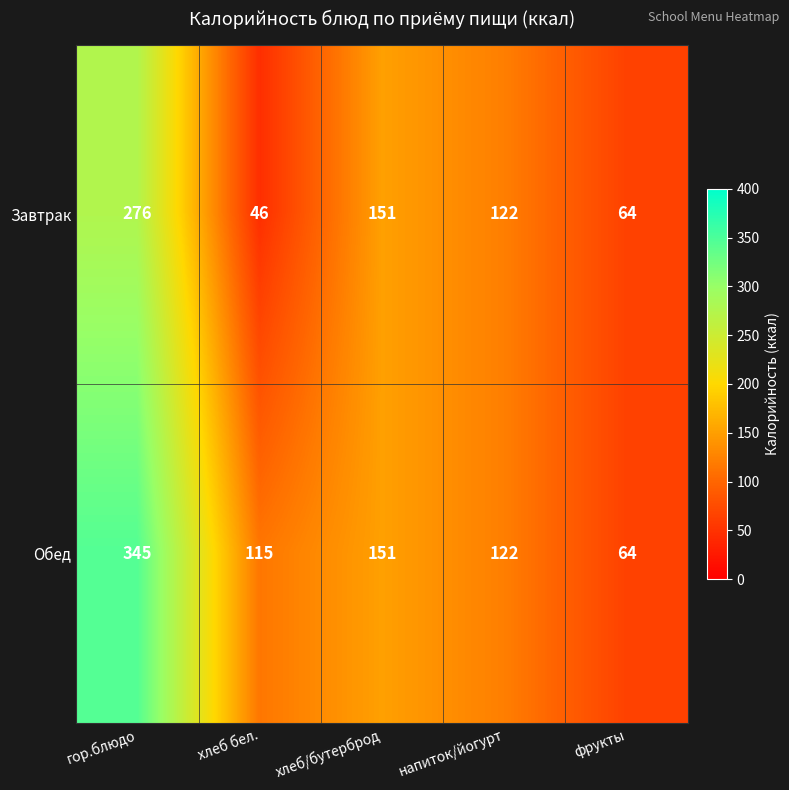

What is the minimum value shown in the chart?

46